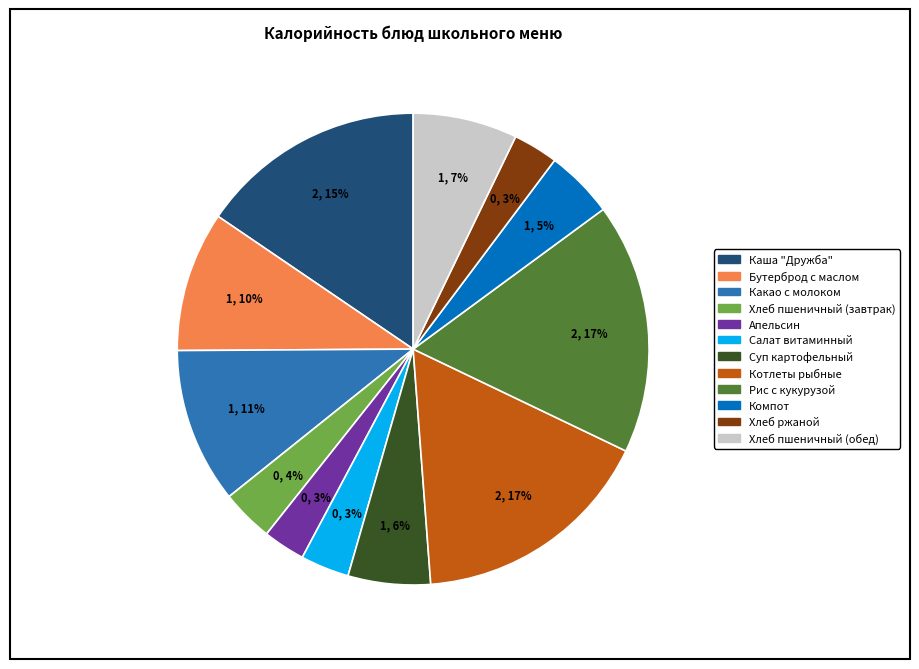

What is the ratio of the value at Бутерброд с маслом to the value at Рис с кукурузой?

0.6